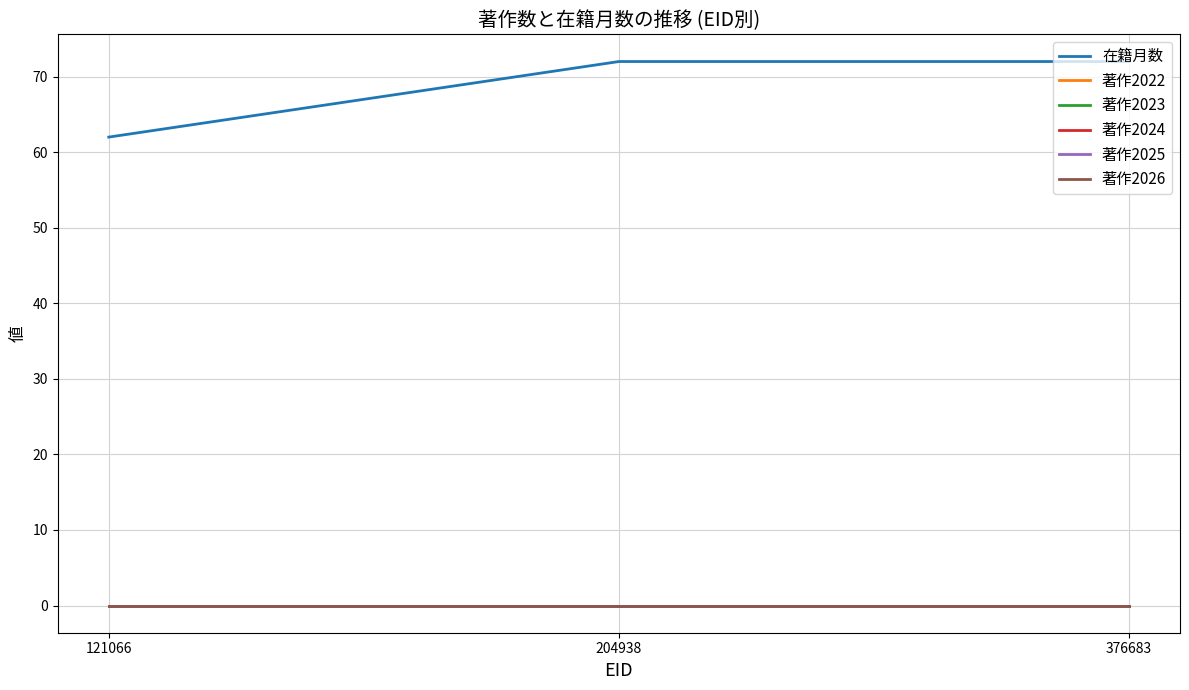

Reading right to left, transcribe all the data shown in this chart.

在籍月数: 72	72	62
著作2022: 0	0	0
著作2023: 0	0	0
著作2024: 0	0	0
著作2025: 0	0	0
著作2026: 0	0	0